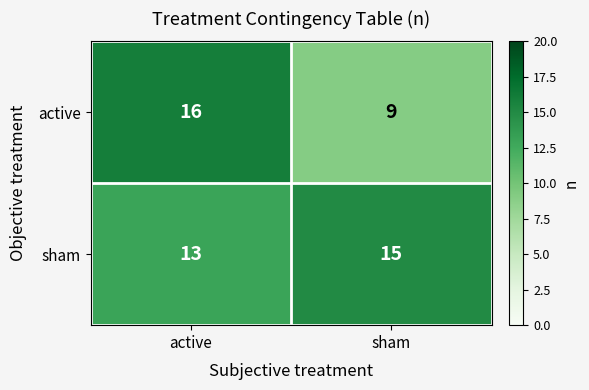

List the series in order of their peak value, lowest first.

sham, active